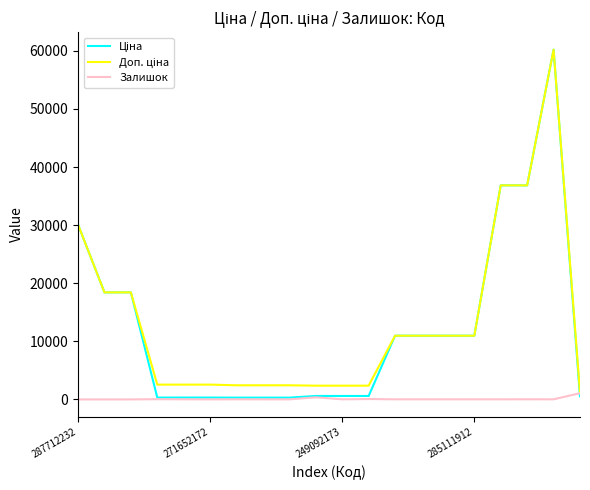

What is the maximum value shown in the chart?

60205.6